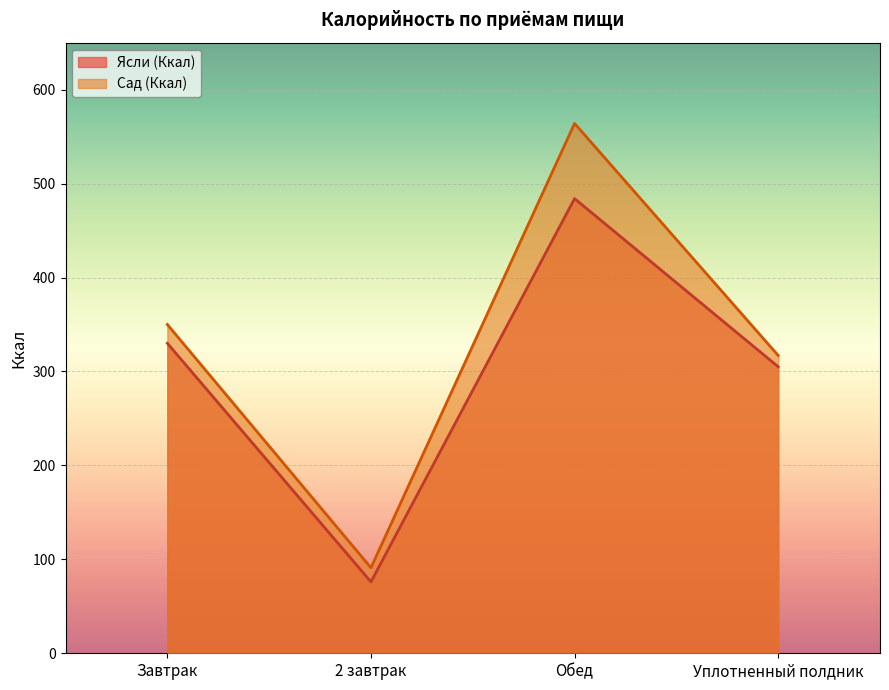

True or false: Сад (Ккал) and Ясли (Ккал) intersect in this chart.

False